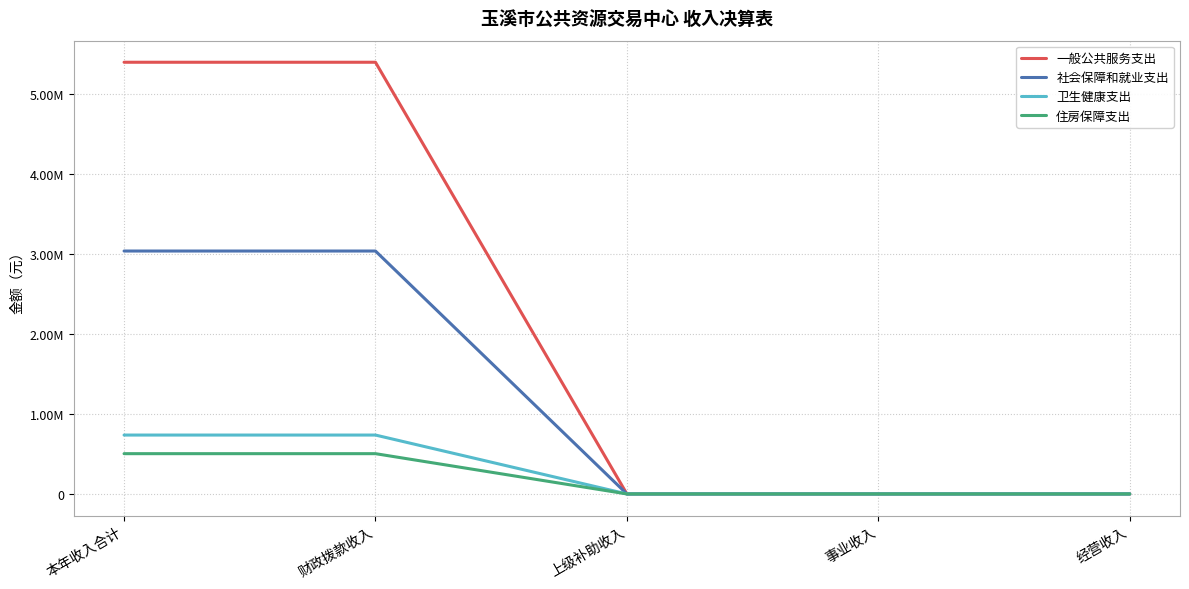

Is it true that 住房保障支出 equals 504093.0 at 本年收入合计?

True